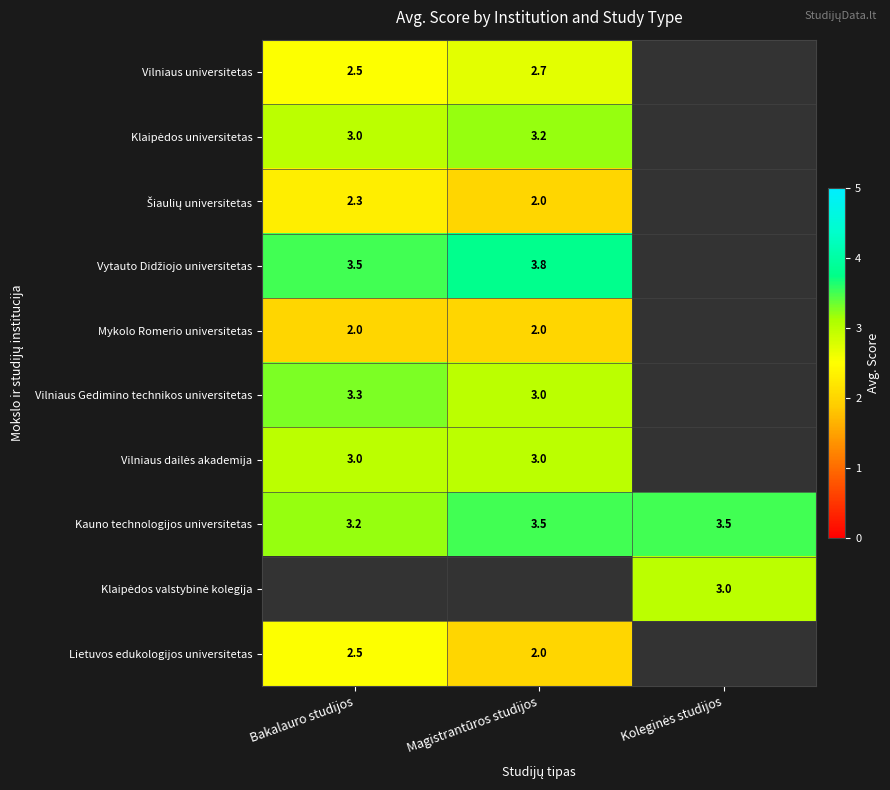

True or false: Mykolo Romerio universitetas has a value of 2.0 at Bakalauro studijos.

True